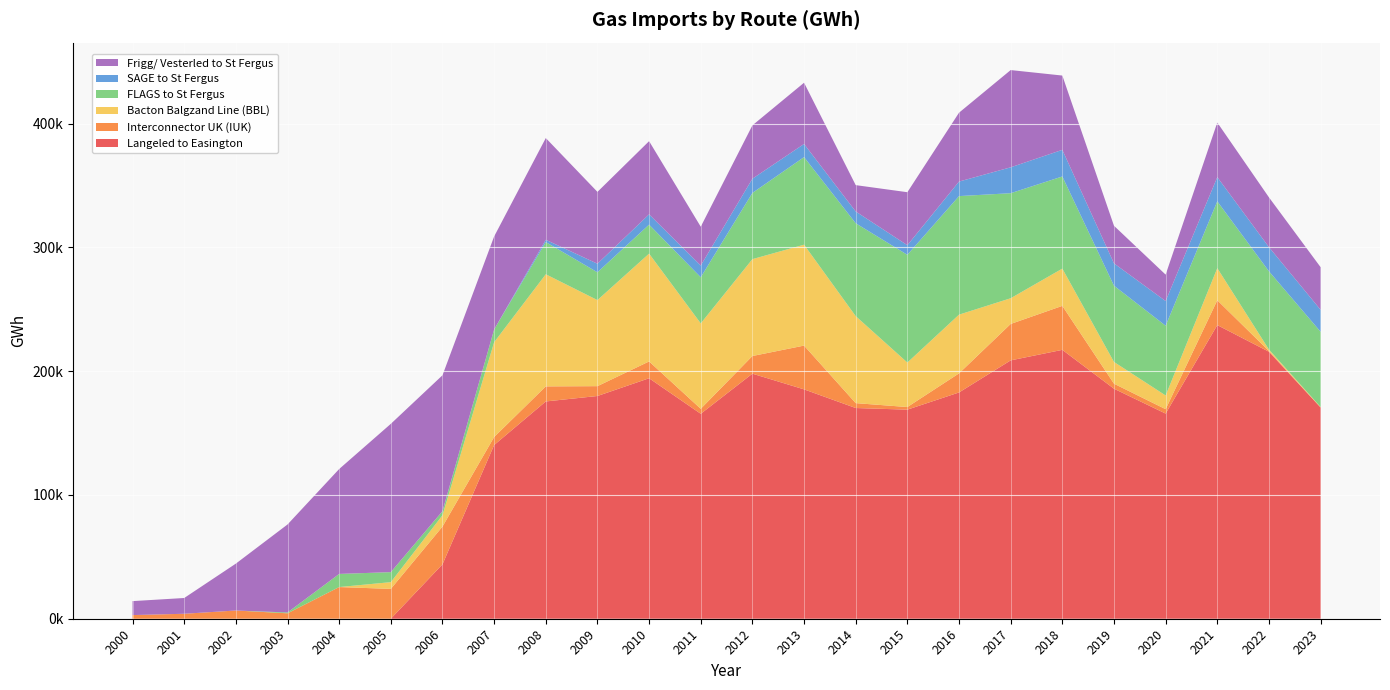

Reading left to right, list all the values displayed in this chart.

Langeled to Easington: 0.0	0.0	0.0	0.0	0.0	0.0	43950.5	140339.1	175541.6	179946.3	194280.7	165569.5	197983.5	185294.2	170232.1	168914.3	182800.6	208720.2	217228.7	185828.9	165732.6	237232.1	215708.4	170662.4
Interconnector UK (IUK): 2955.0	4015.0	6645.0	4387.0	25592.0	24108.0	30505.0	6471.2	12174.1	7945.2	13568.2	4031.6	14263.6	35366.8	3948.6	2116.2	15414.0	29428.3	35527.4	4056.1	3553.5	20064.7	581.3	21.0
Bacton Balgzand Line (BBL): 0.0	0.0	0.0	0.0	0.0	5453.0	9135.0	76602.4	90563.1	69528.6	87120.0	69001.1	78258.5	81519.4	70292.6	35932.9	47444.0	20765.8	30095.8	17570.2	11072.5	25923.6	1179.2	373.4
FLAGS to St Fergus: 0.0	0.0	0.0	685.0	10602.0	8095.1	3313.6	10328.8	26012.5	22471.6	23419.8	37276.7	53499.3	70756.2	75031.4	87044.0	95779.6	84864.4	74447.6	61598.5	56362.5	53990.1	63225.8	60793.7
SAGE to St Fergus: 0.0	0.0	0.0	0.0	0.0	0.0	0.0	0.0	1860.7	6928.7	8315.1	9489.1	11480.1	10629.2	9510.7	7760.5	11744.0	20919.3	21507.8	18046.7	19927.3	19544.5	19526.0	17735.1
Frigg/ Vesterled to St Fergus: 11279.0	12734.0	37886.0	71068.0	84757.0	119798.3	109770.7	75095.5	82167.6	58019.6	59106.1	31347.4	43103.0	49465.3	21284.9	42814.5	55628.9	78556.7	60017.5	30365.6	21338.5	44113.1	40207.9	34431.3